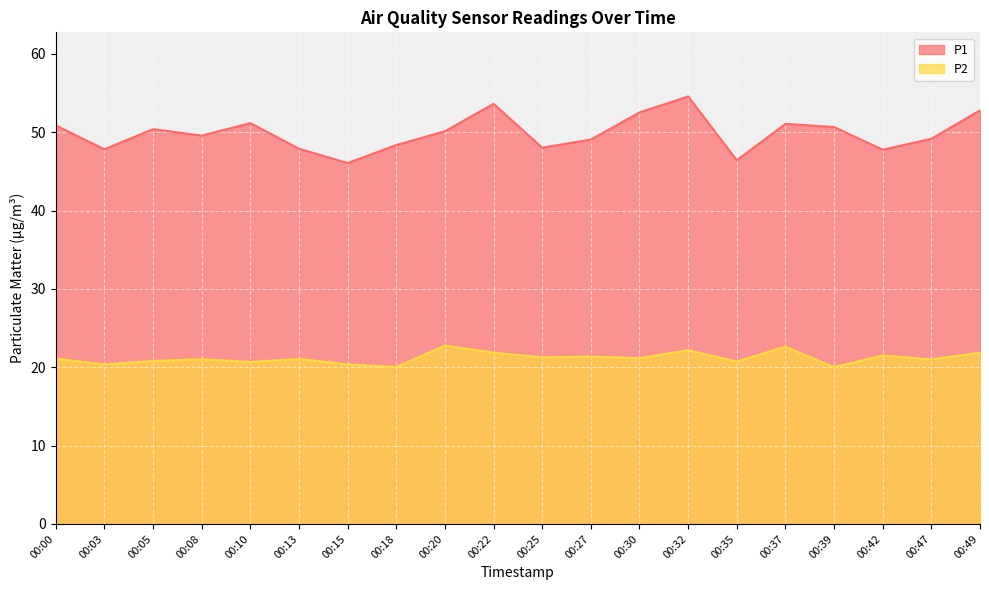

What is the difference between the P1 values at 00:42 and 00:13?

0.1